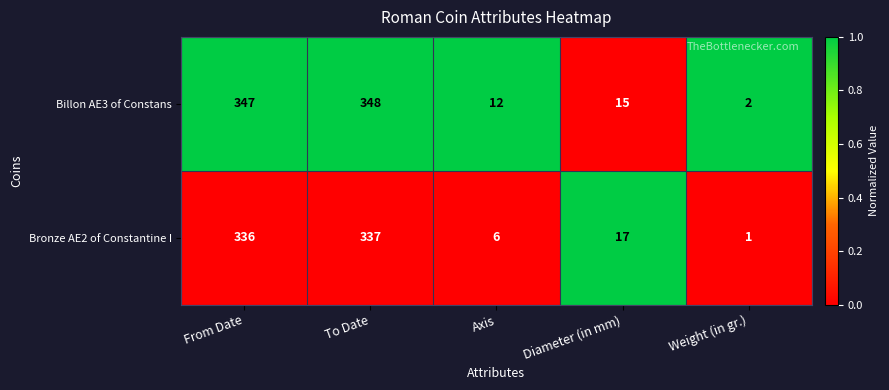

Which category has the lowest value in the Billon AE3 of Constans series?

Weight (in gr.)